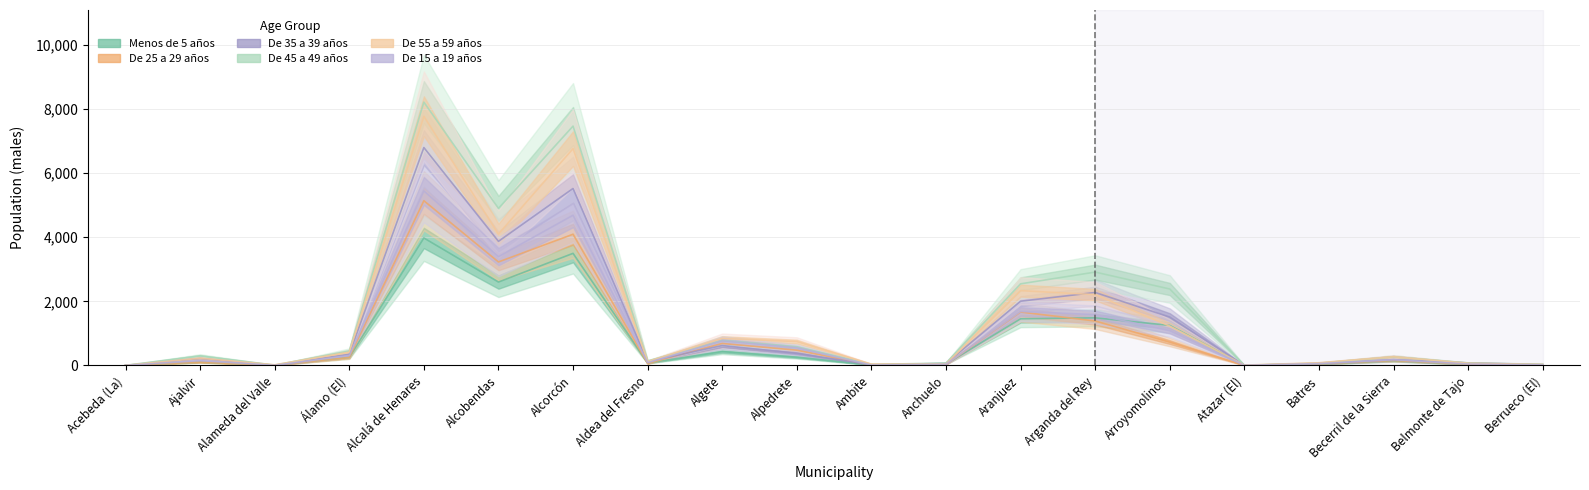

Read the De 45 a 49 años value at Arroyomolinos, to the nearest 100.

2400